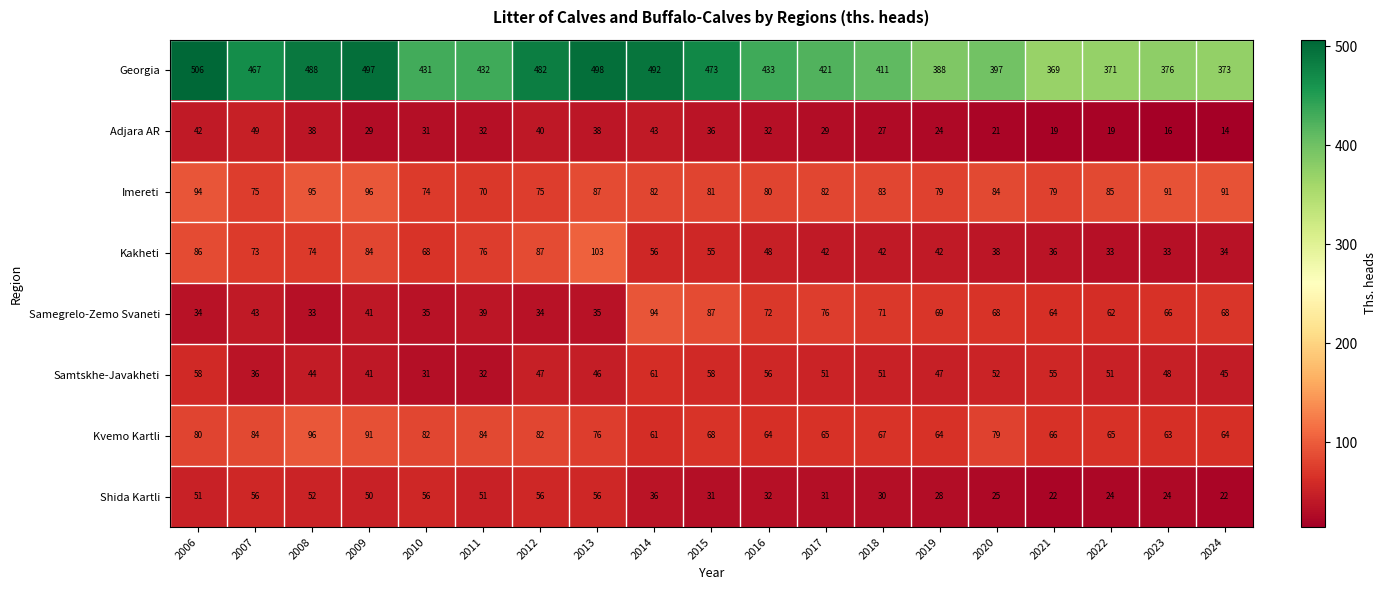

At how many categories does at least one series exceed 149?

19